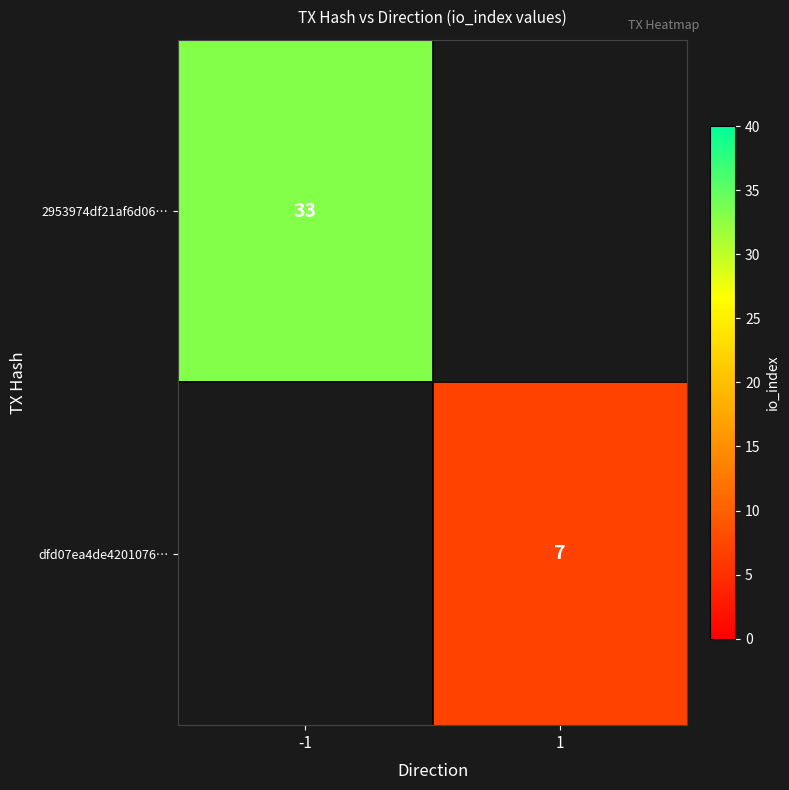

The value of 2953974df21af6d06… at -1 is 14. True or false?

False